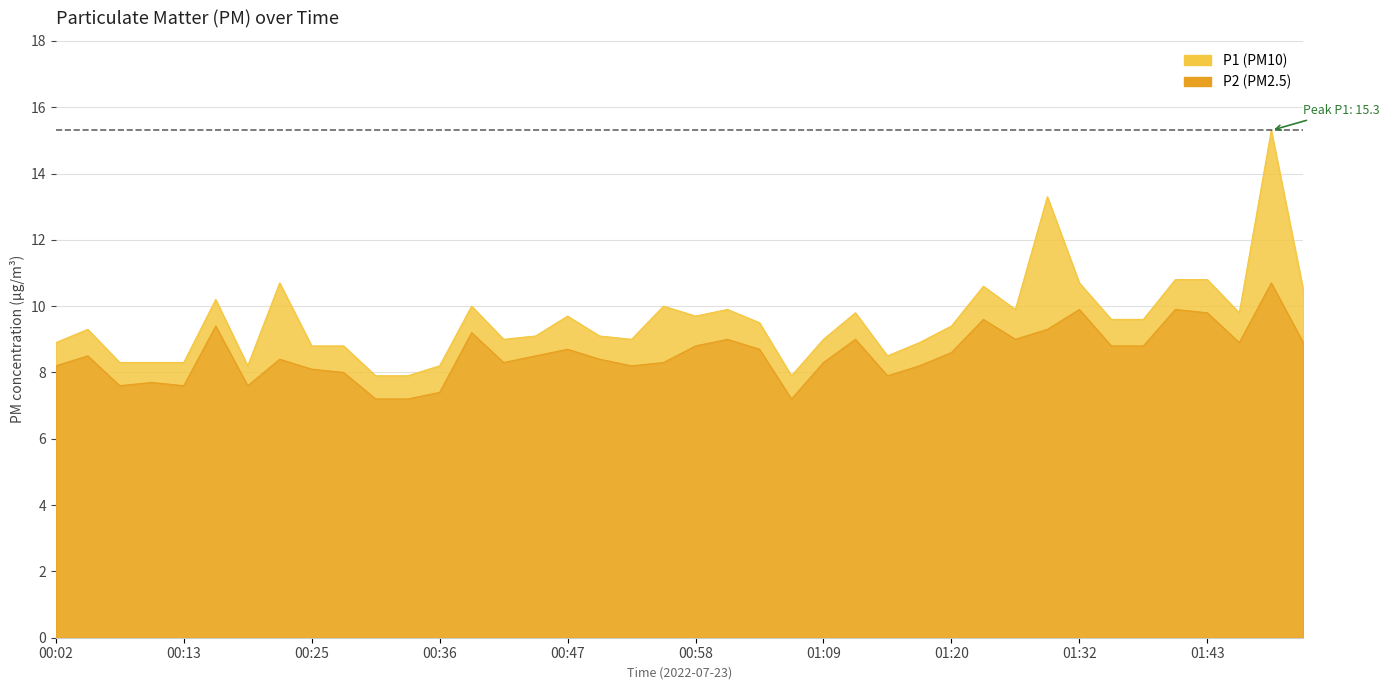

At how many categories does at least one series exceed 14?

1